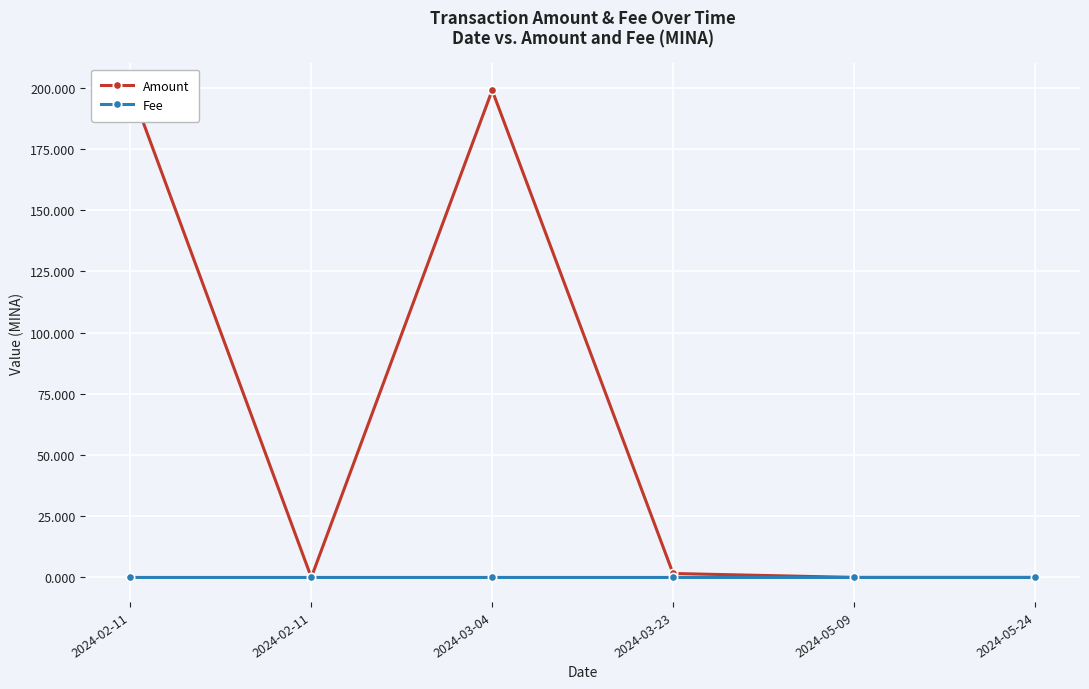

Where is Amount nearest to the value 100?

2024-03-23